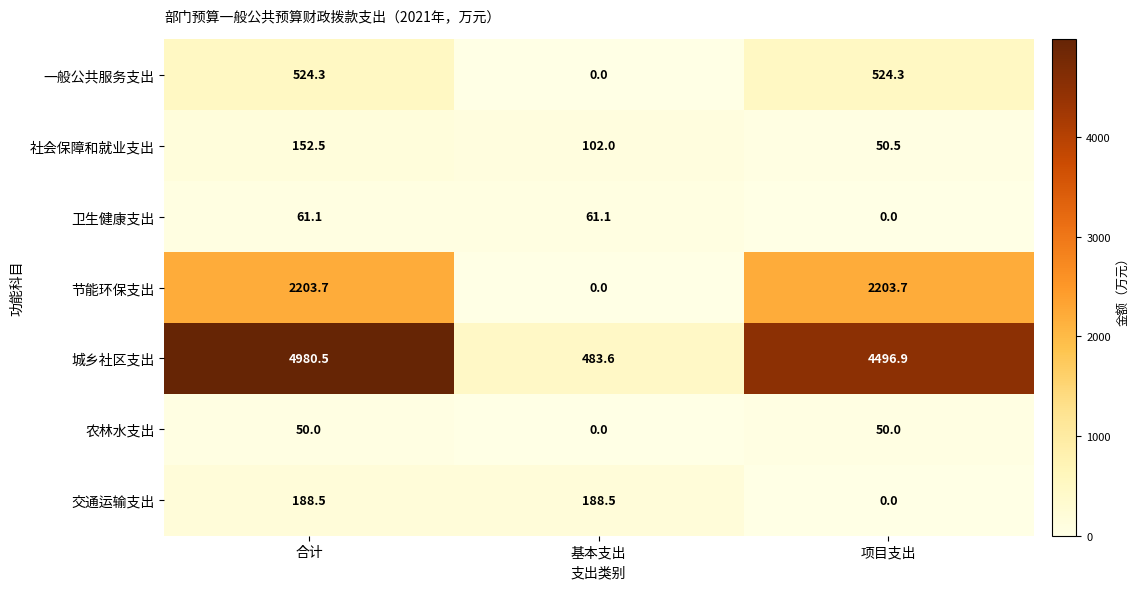

The 一般公共服务支出 series shows 187.5 at 项目支出. True or false?

False